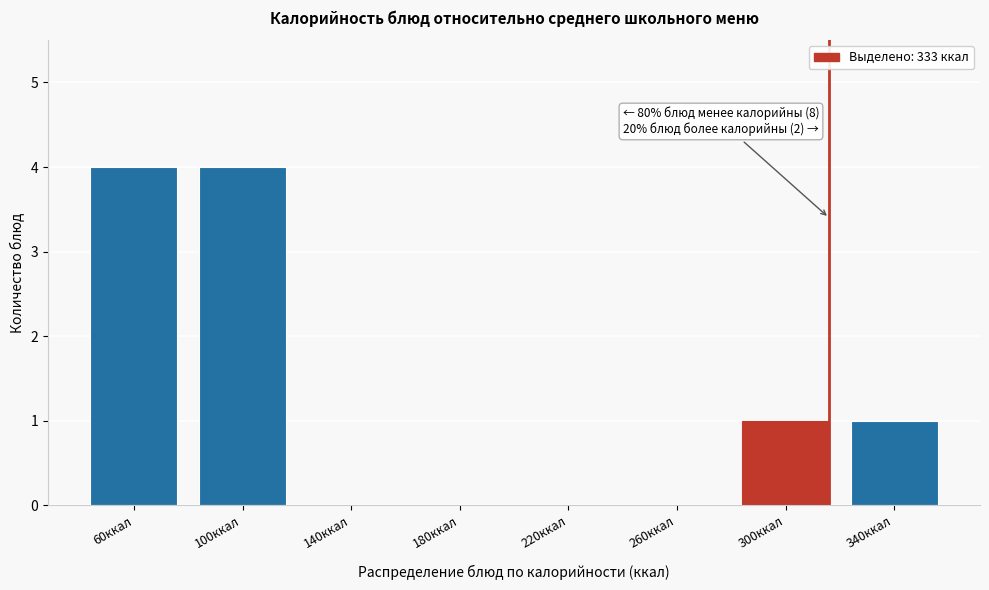

Reading left to right, list all the values displayed in this chart.

60ккал=4	100ккал=4	140ккал=0	180ккал=0	220ккал=0	260ккал=0	300ккал=1	340ккал=1